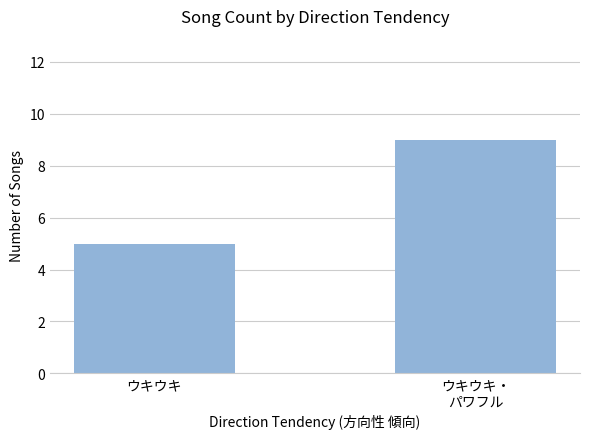

What is the label of the 2nd bar from the left?

ウキウキ・
パワフル